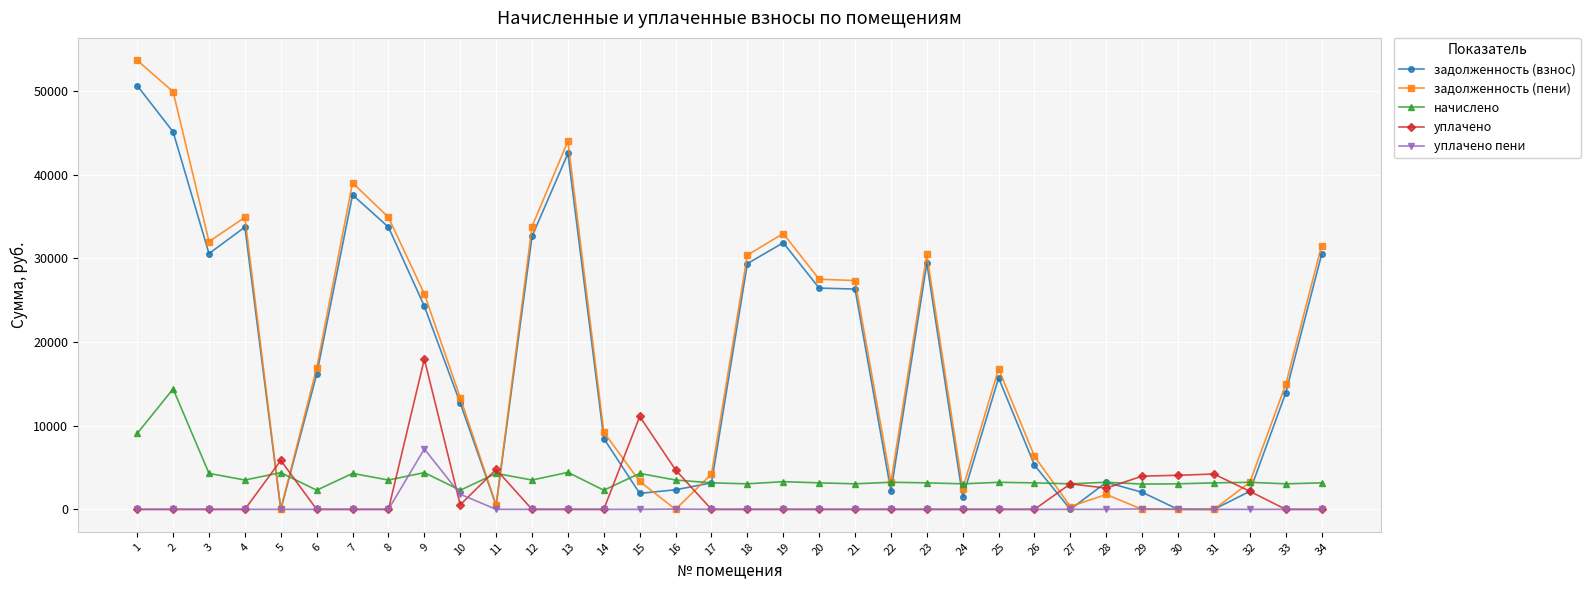

What is the difference between the second highest and minimum values in the уплачено series?

11107.2